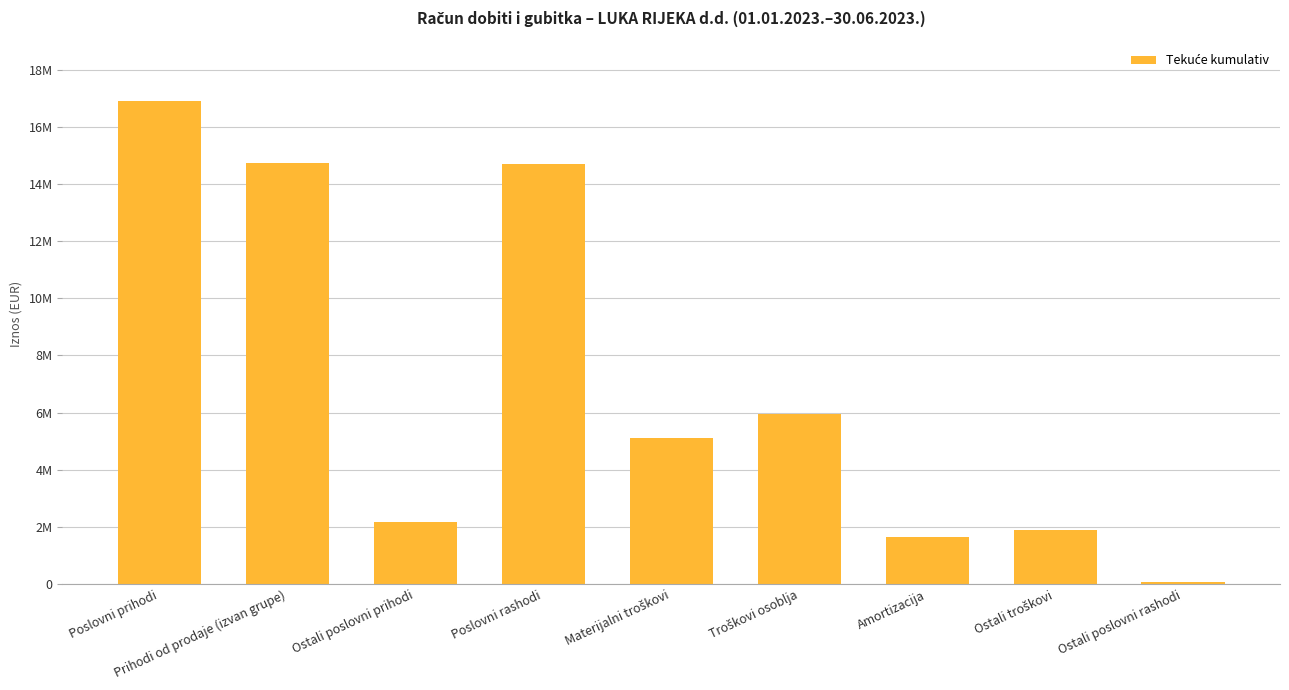

List the labels in order of value, largest first.

Poslovni prihodi, Prihodi od prodaje (izvan grupe), Poslovni rashodi, Troškovi osoblja, Materijalni troškovi, Ostali poslovni prihodi, Ostali troškovi, Amortizacija, Ostali poslovni rashodi